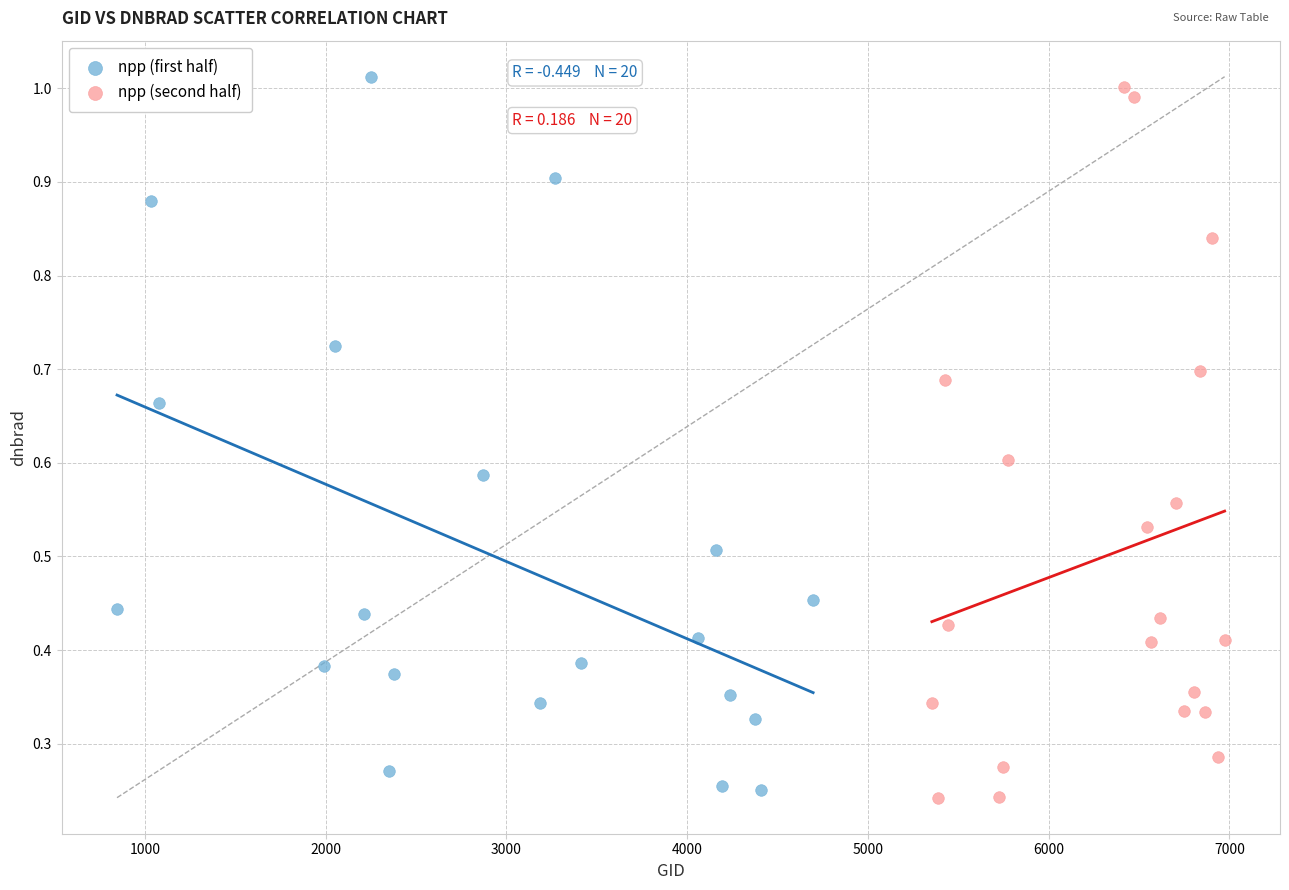

What are all the series names shown in the legend?

npp (first half), npp (second half)